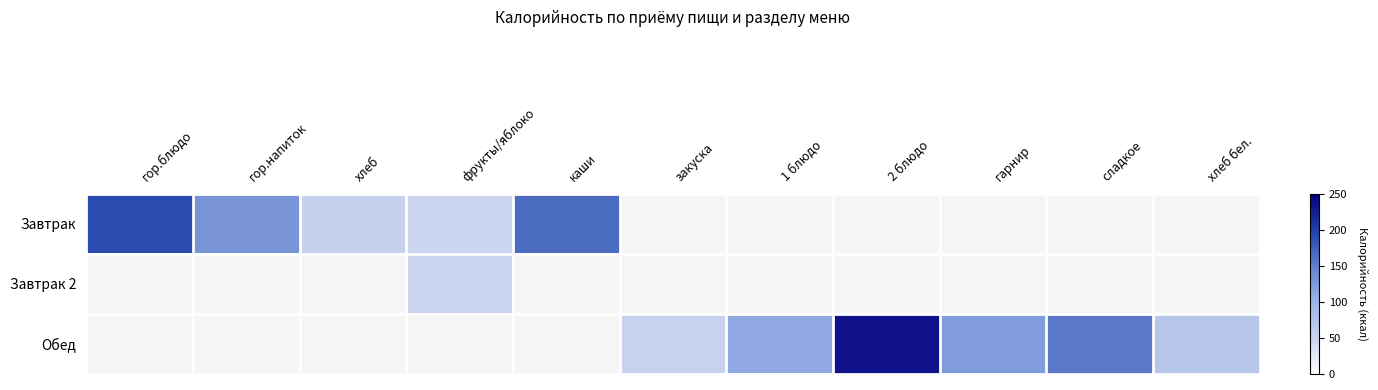

Is it true that Обед equals 105.9 at хлеб бел.?

False